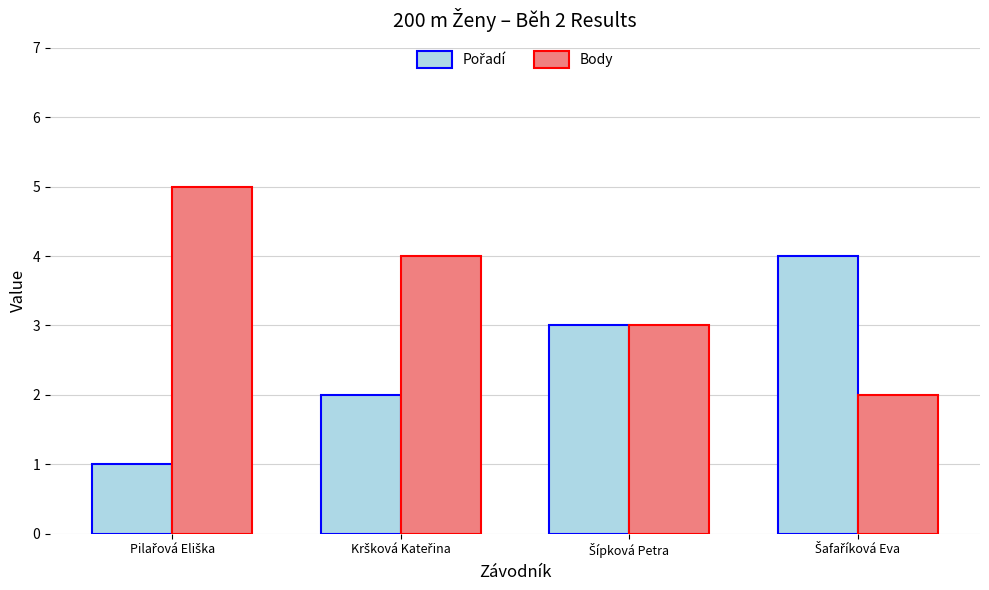

Which series has the largest total across all categories?

Body